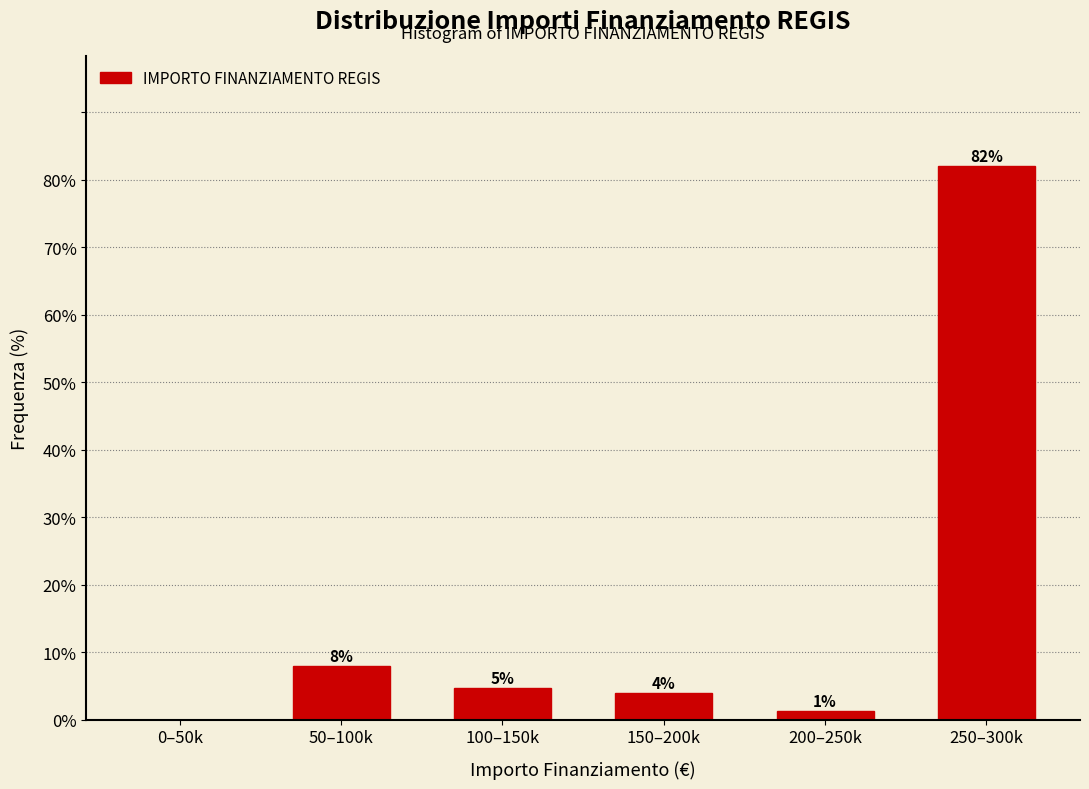

What is the sum of all values?

100.0